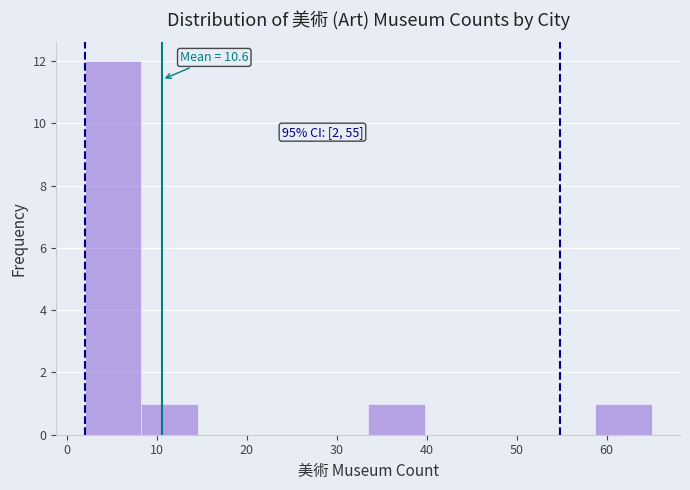

Which range on the x-axis has the tallest bar?

2.0 to 8.3